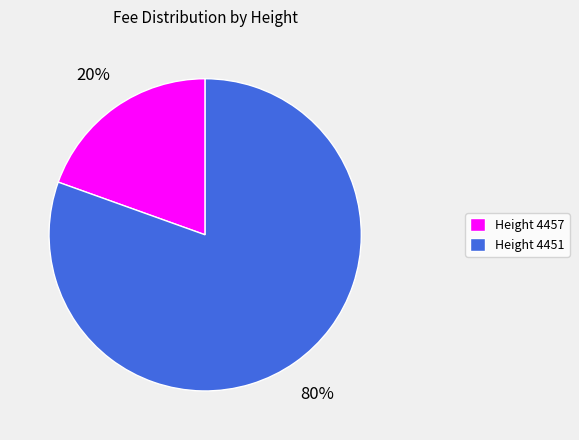

Rank the categories by value from lowest to highest.

Height 4457, Height 4451